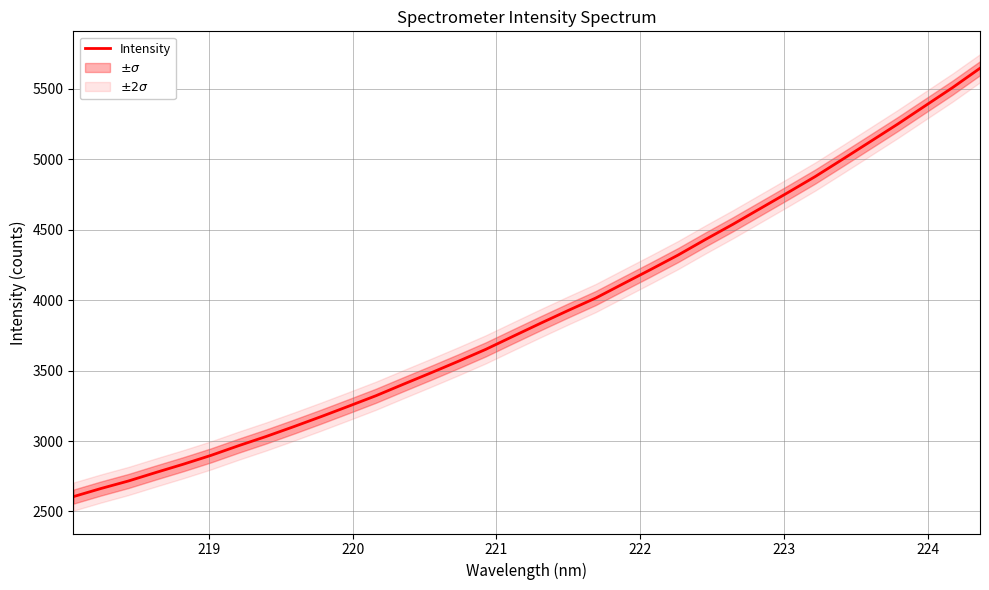

Does the chart have visible grid lines?

Yes